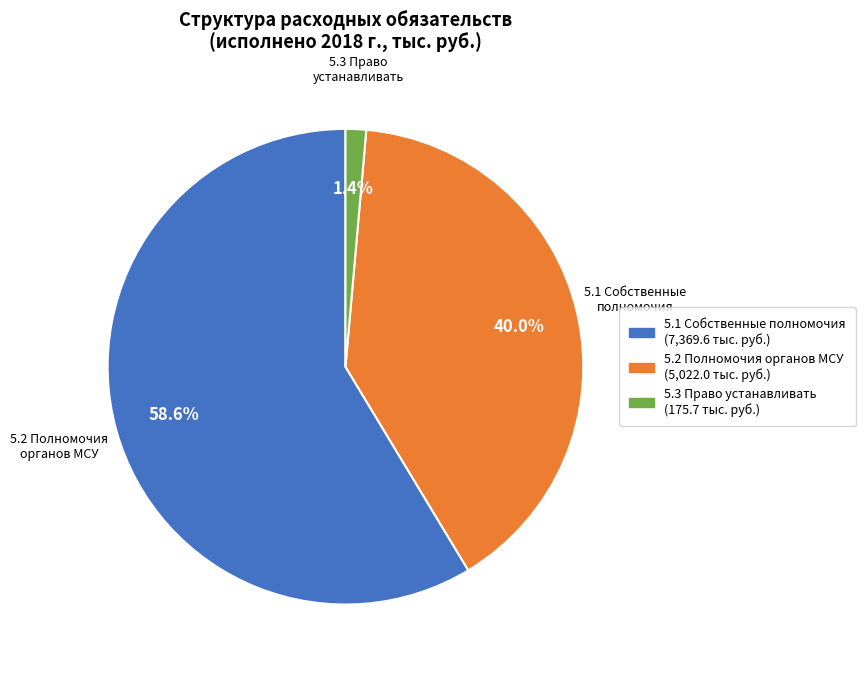

Is there any slice that represents more than half of the pie?

Yes